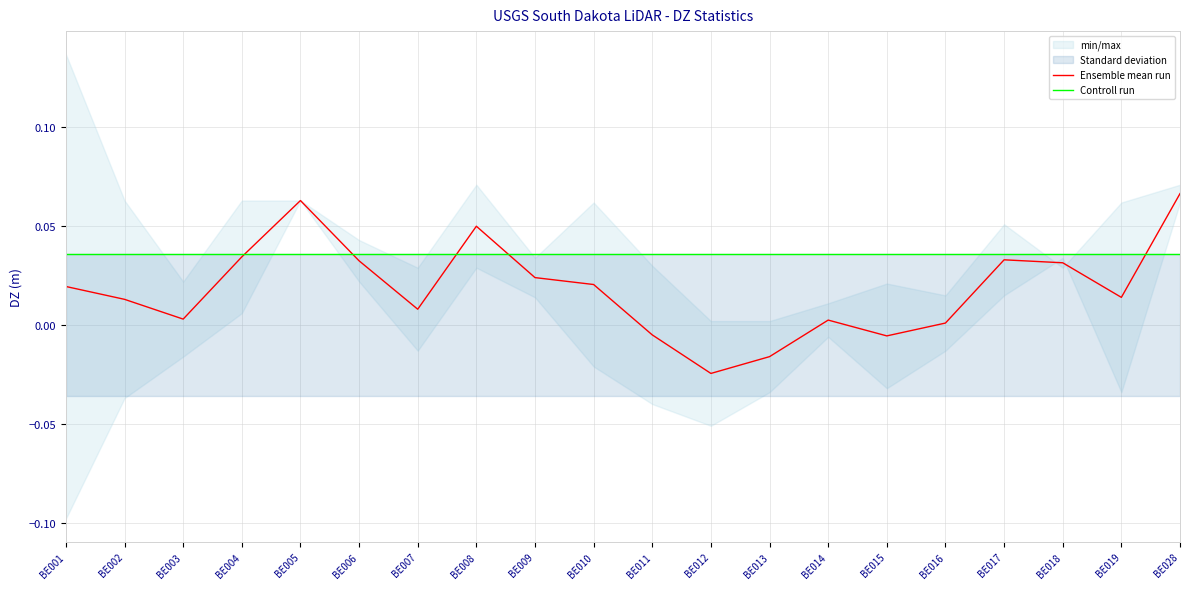

How many intersections are there between Controll run and Ensemble mean run?

5